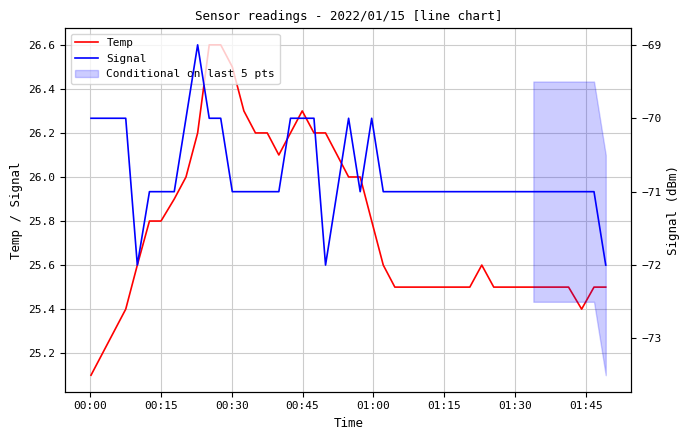

List the series in order of their overall mean, highest first.

Temp, Signal